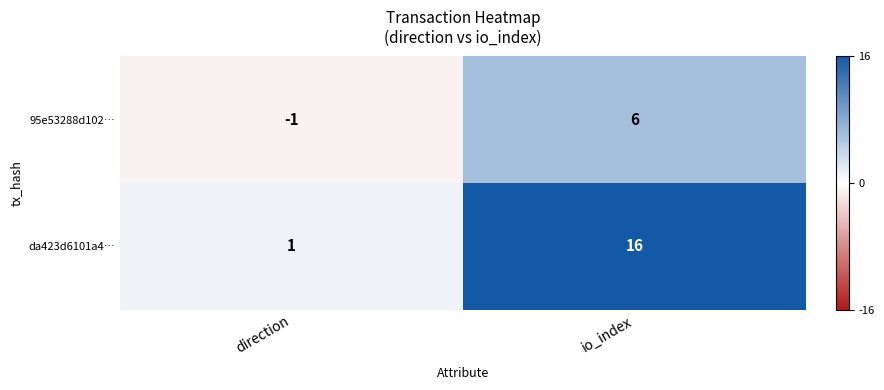

True or false: da423d6101a4… has a value of 16 at io_index.

True